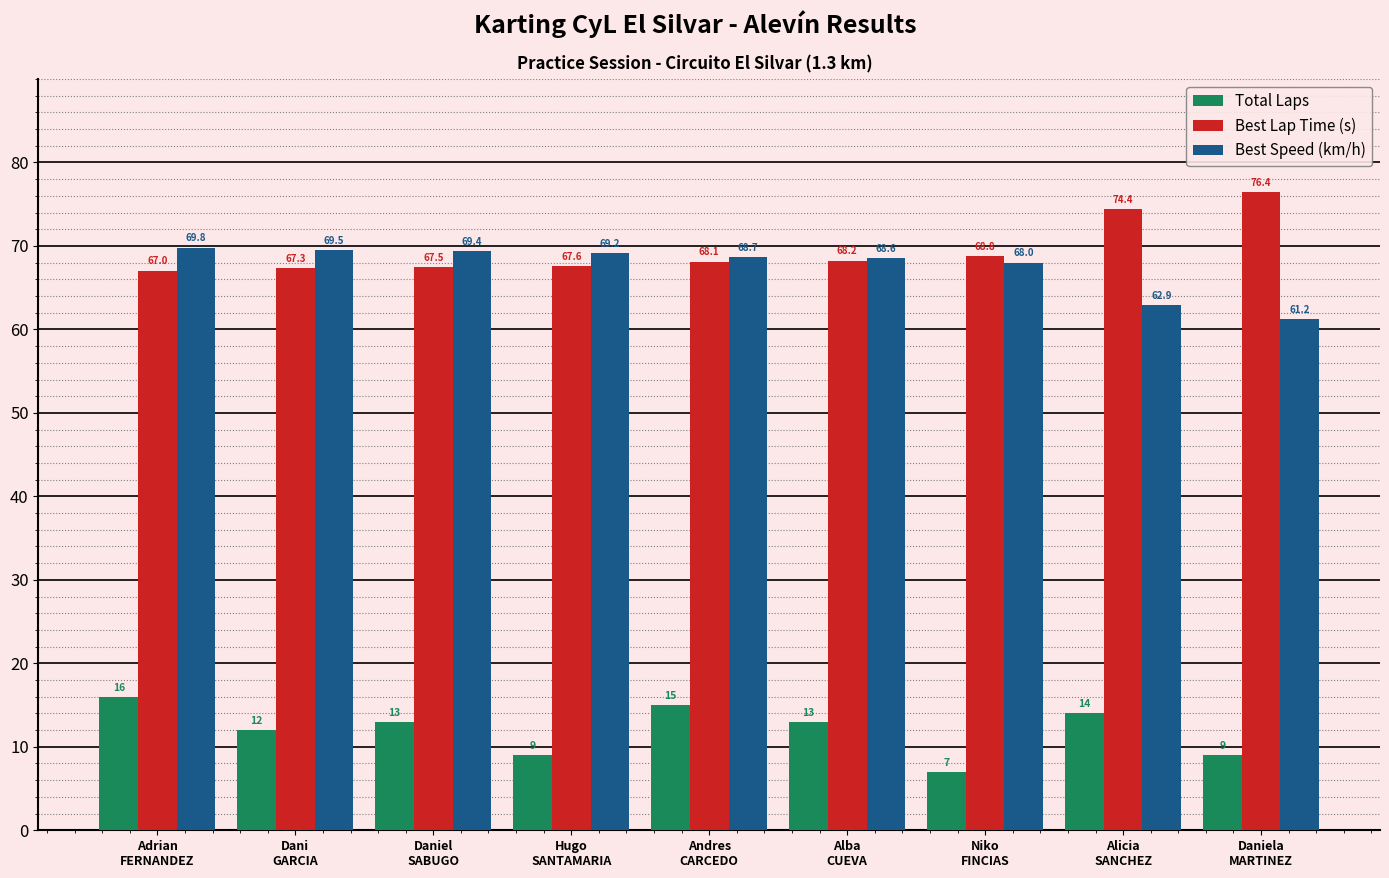

Is it true that Total Laps equals 4.3 at Daniel
SABUGO?

False